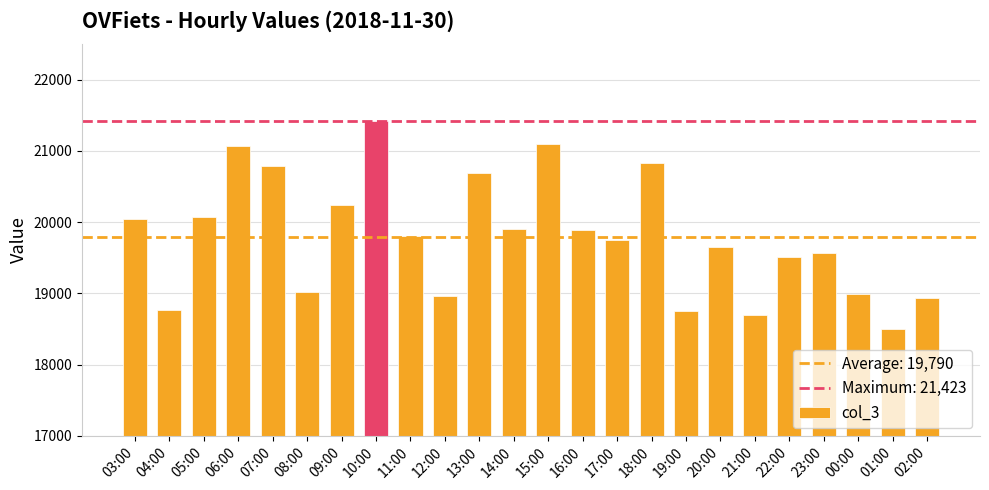

What is the value of the 3rd bar from the left?

20075